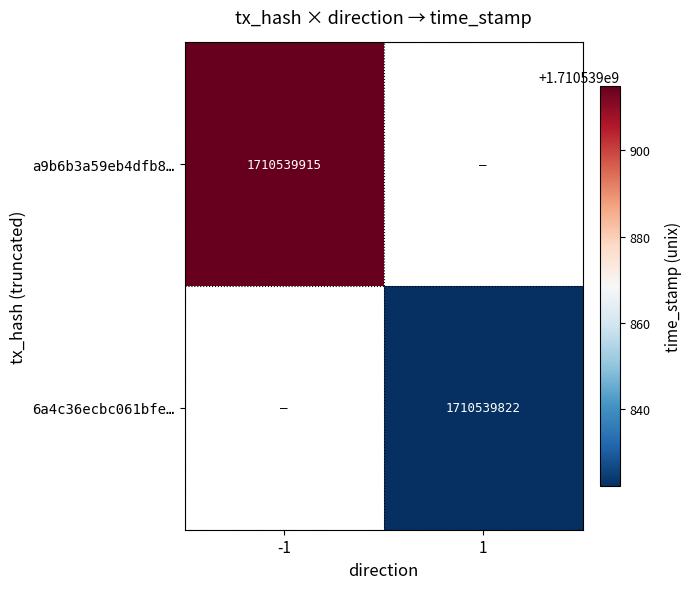

Between direction and time_stamp, which series saw the biggest shift?

a9b6b3a59eb4dfb808179925ba0120a6e910fbf